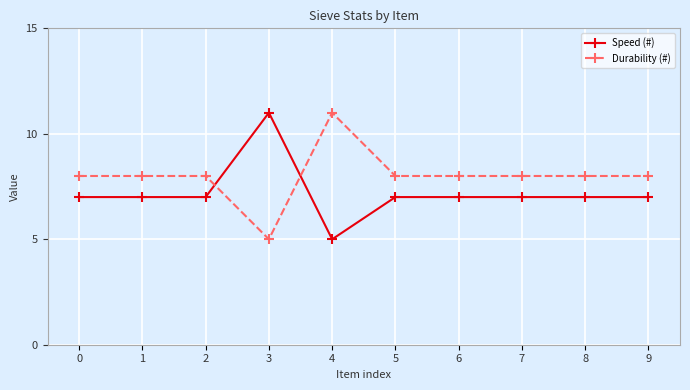

How many lines are shown in the chart?

2